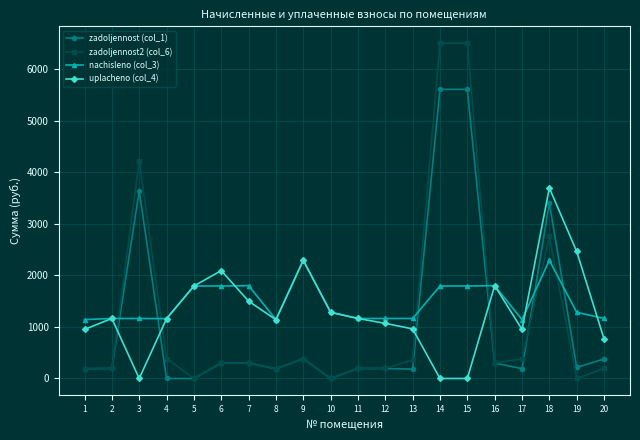

Where does the zadoljennost2 (col_6) series first go above 300?

3